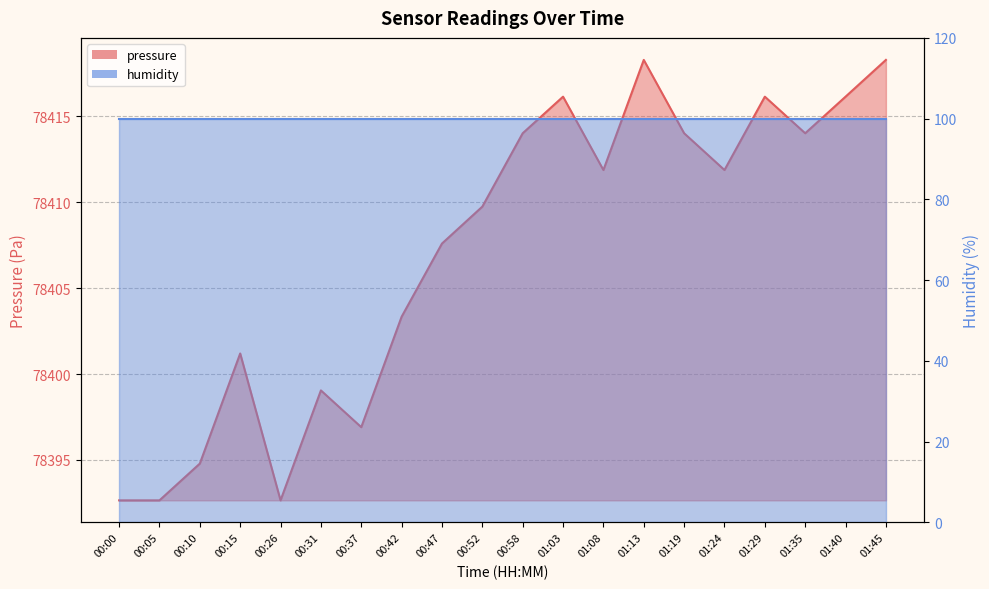

What is the value of the 8th point from the left?

78403.3